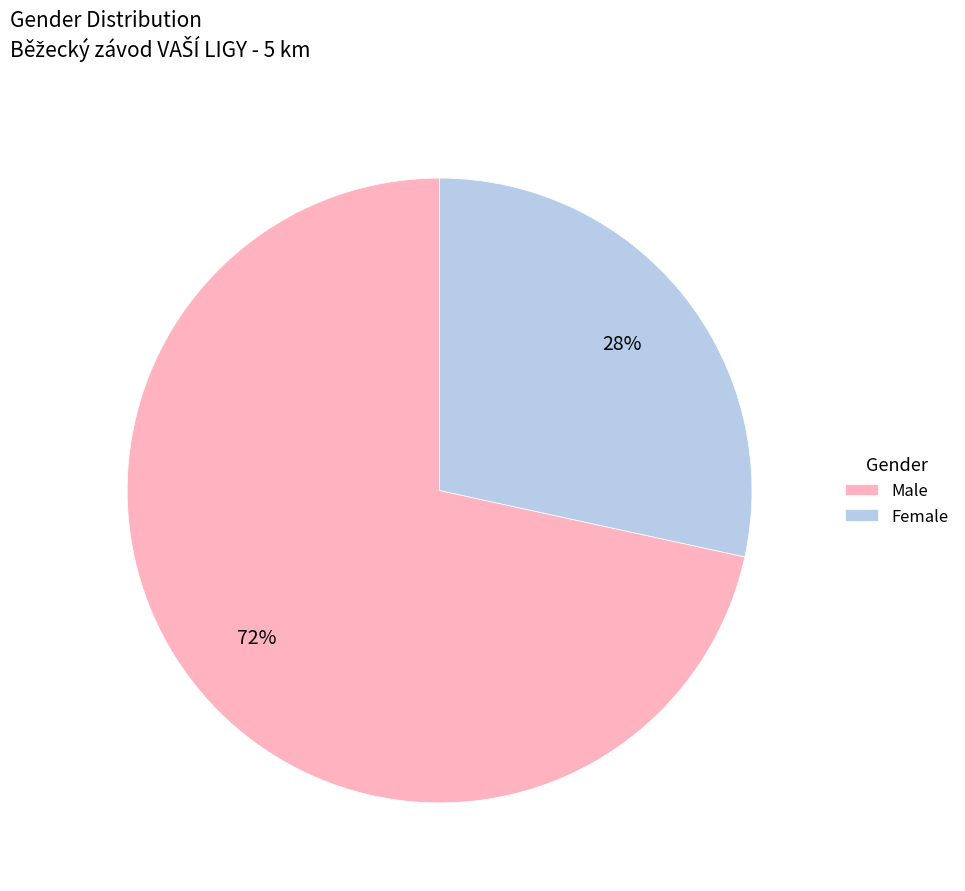

To the nearest percent, what percentage of the pie is Male?

72%